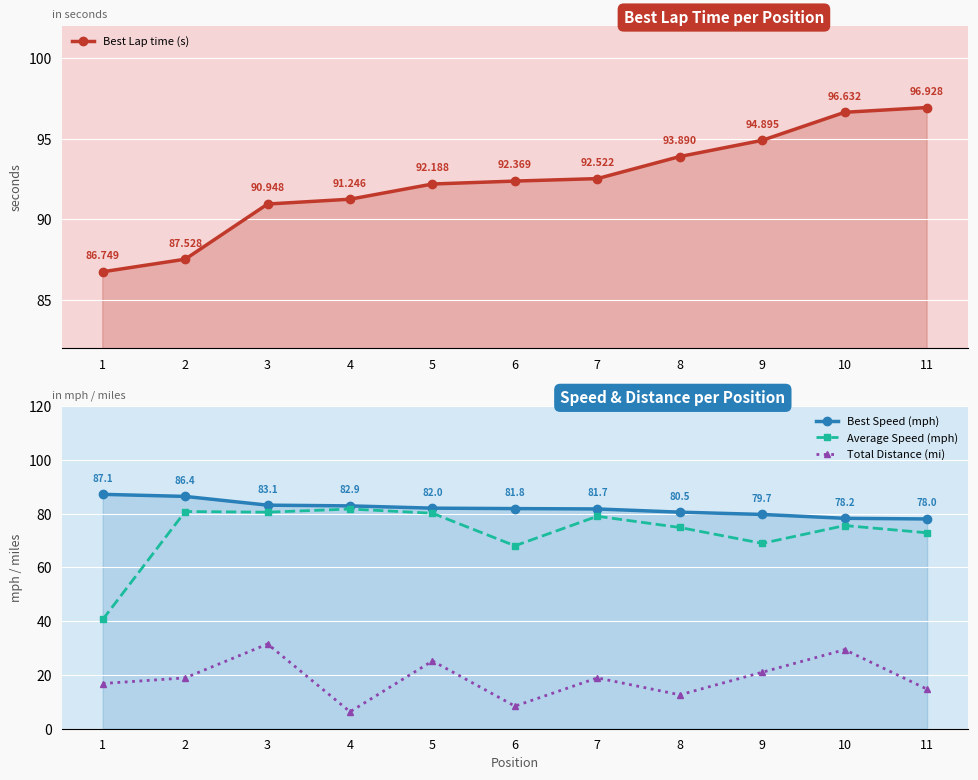

True or false: Best Speed (mph) has more than 2 points higher than both neighbors.

False